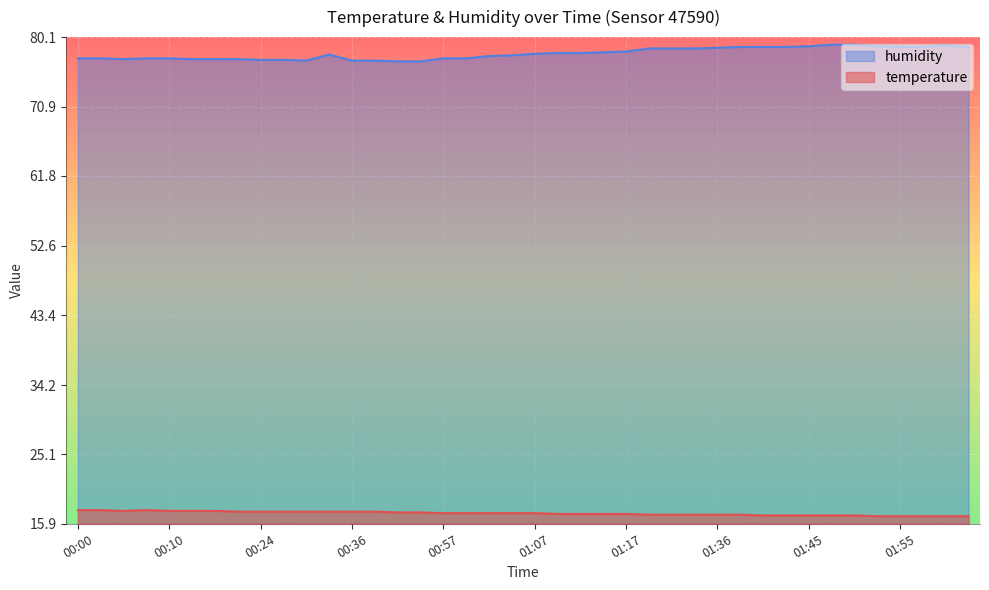

Reading left to right, transcribe all the data shown in this chart.

temperature: 17.7	17.7	17.6	17.7	17.6	17.6	17.6	17.5	17.5	17.5	17.5	17.5	17.5	17.5	17.4	17.4	17.3	17.3	17.3	17.3	17.3	17.2	17.2	17.2	17.2	17.1	17.1	17.1	17.1	17.1	17.0	17.0	17.0	17.0	17.0	16.9	16.9	16.9	16.9	16.9
humidity: 77.3	77.3	77.2	77.3	77.3	77.2	77.2	77.2	77.1	77.1	77.0	77.8	77.0	77.0	76.9	76.9	77.3	77.3	77.6	77.7	77.9	78.0	78.0	78.1	78.2	78.6	78.6	78.6	78.7	78.8	78.8	78.8	78.9	79.1	79.1	78.9	78.8	78.8	79.0	78.8